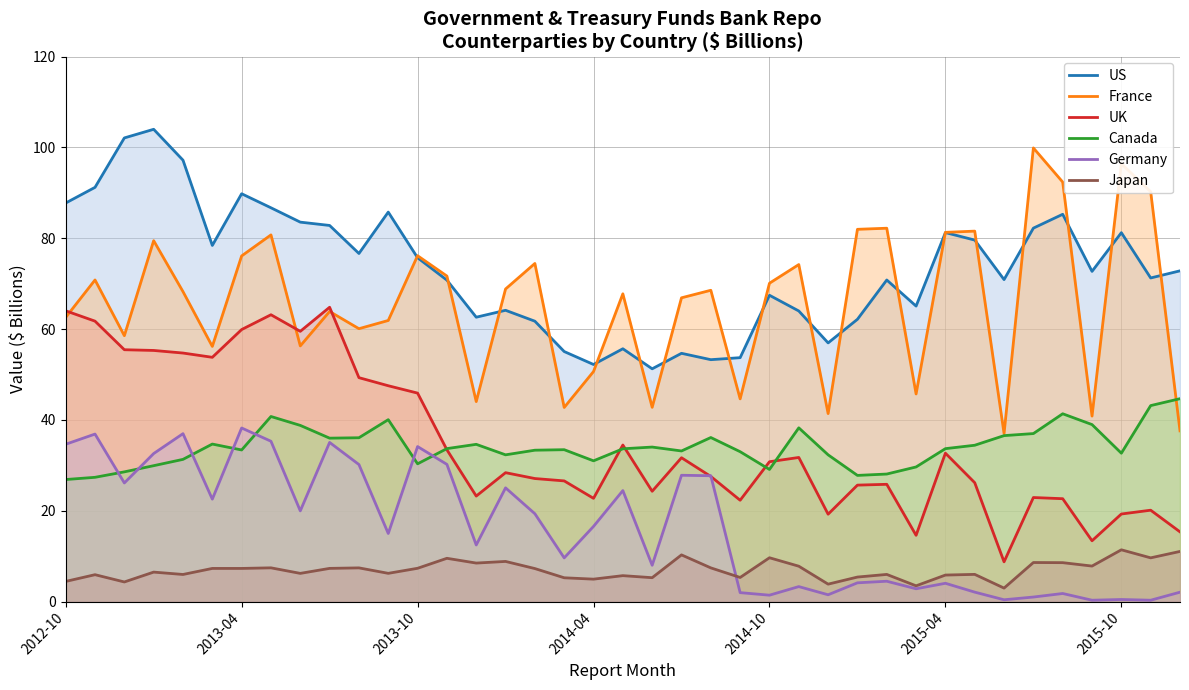

What is the greatest value displayed?

104.0